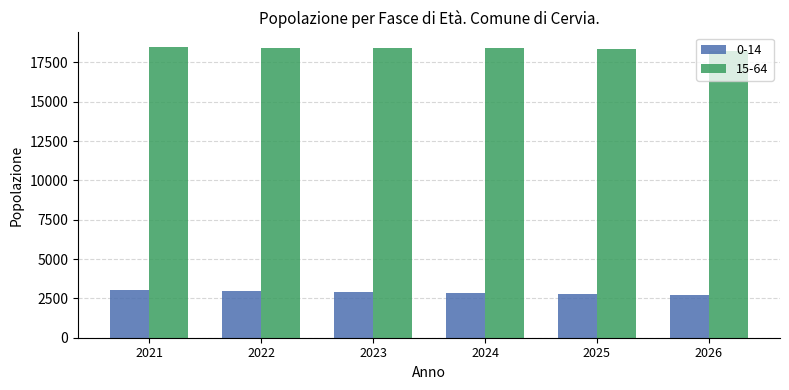

True or false: 15-64 has a value of 9789 at 2021.

False